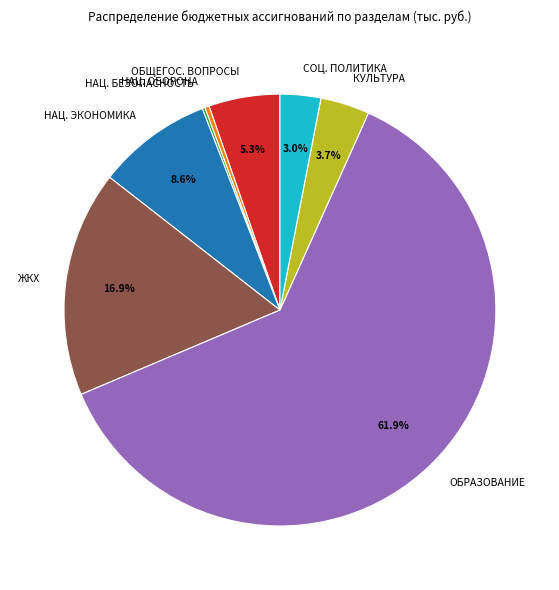

Which category has the biggest portion of the pie?

ОБРАЗОВАНИЕ